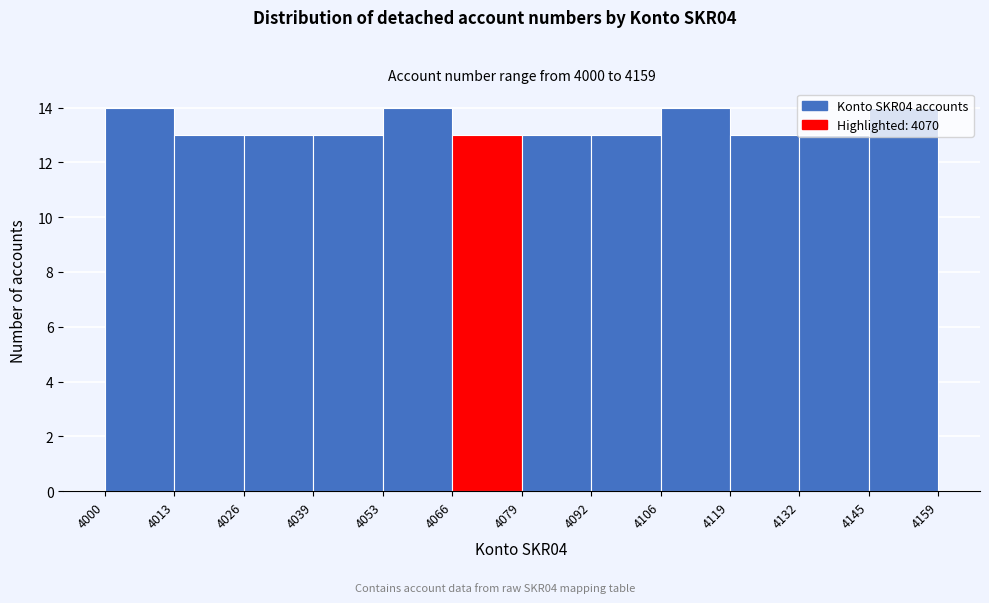

Reading left to right, transcribe this chart: for each bar, give the range it covers on the x-axis and its height. The values are not printed on the chart, so give them approximately, as read against the axis.

4000 to 4013: 14
4013 to 4026: 13
4026 to 4039: 13
4039 to 4053: 13
4053 to 4066: 14
4066 to 4079: 13
4079 to 4092: 13
4092 to 4106: 13
4106 to 4119: 14
4119 to 4132: 13
4132 to 4145: 13
4145 to 4159: 14